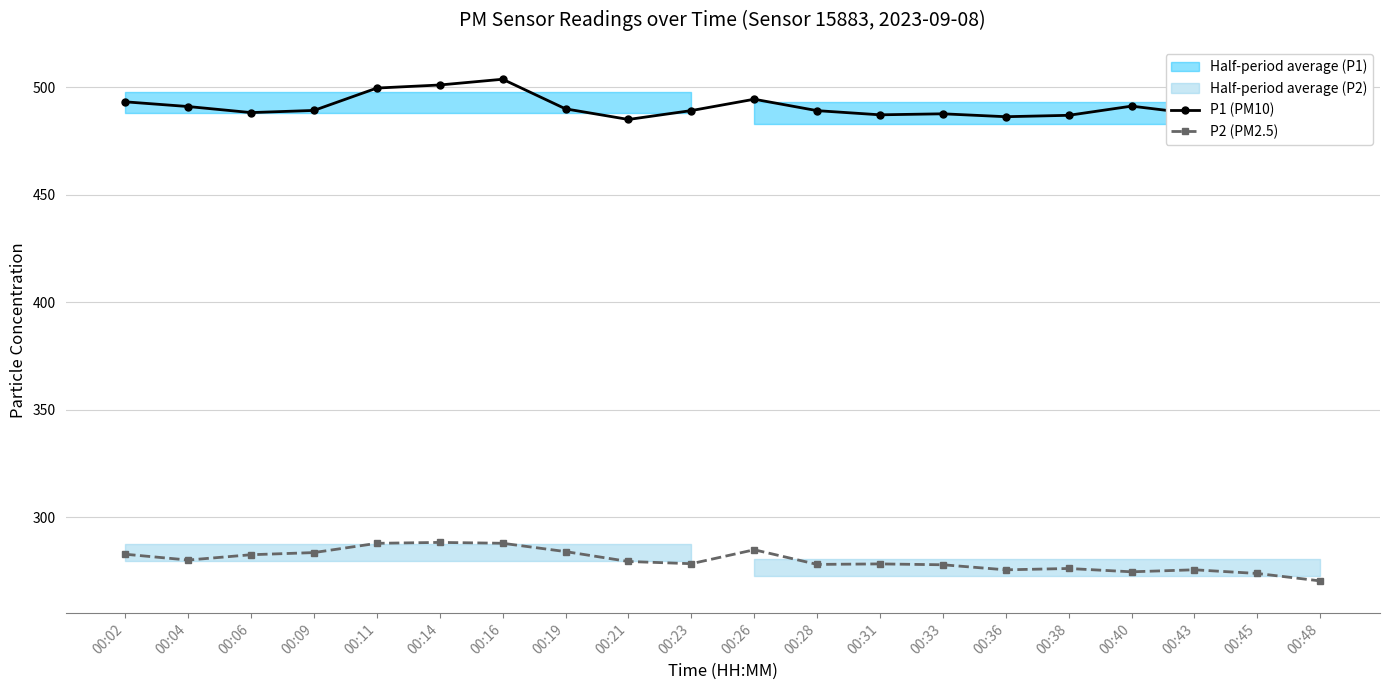

The value of P2 (PM2.5) at 00:28 is 278.2. True or false?

True